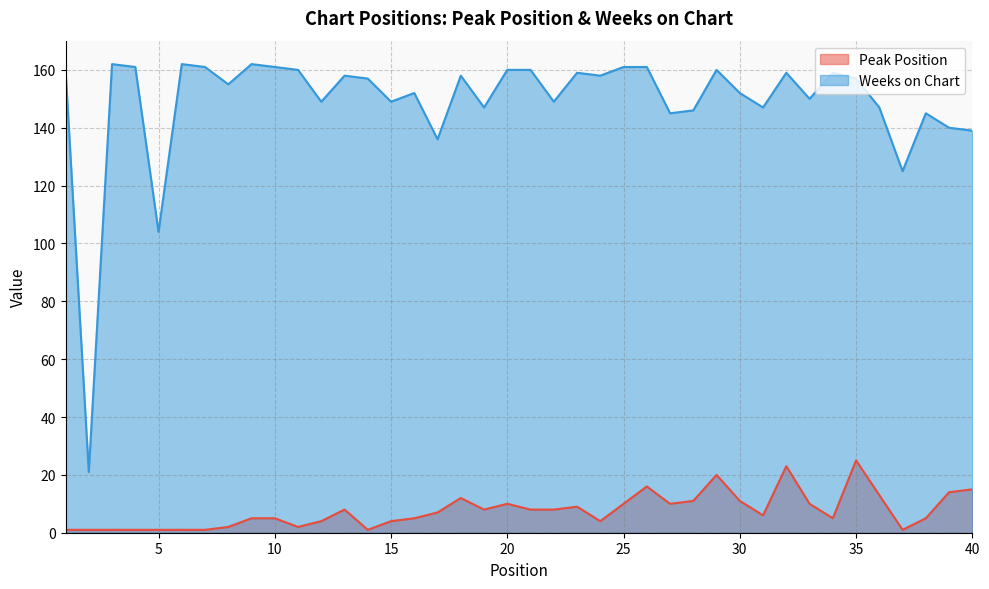

Which series has the widest spread of values?

Weeks on Chart